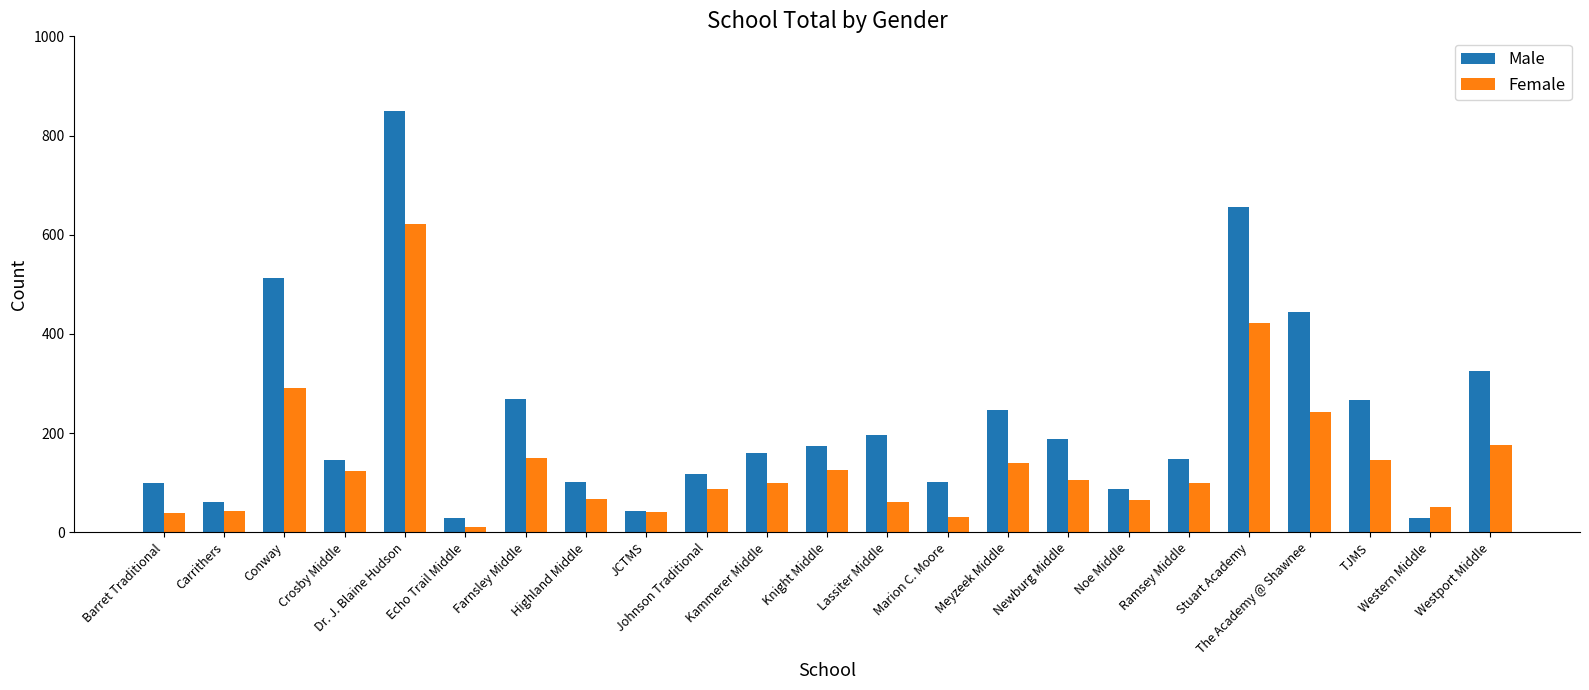

How many data points in Female are less than 99?

10